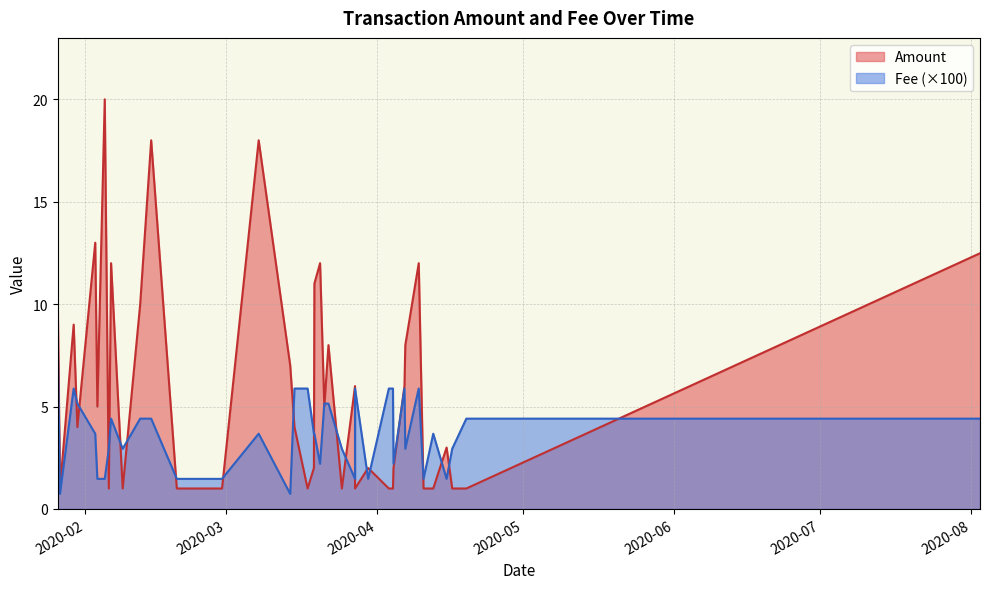

How many interior local peaks does the Amount series have?

12